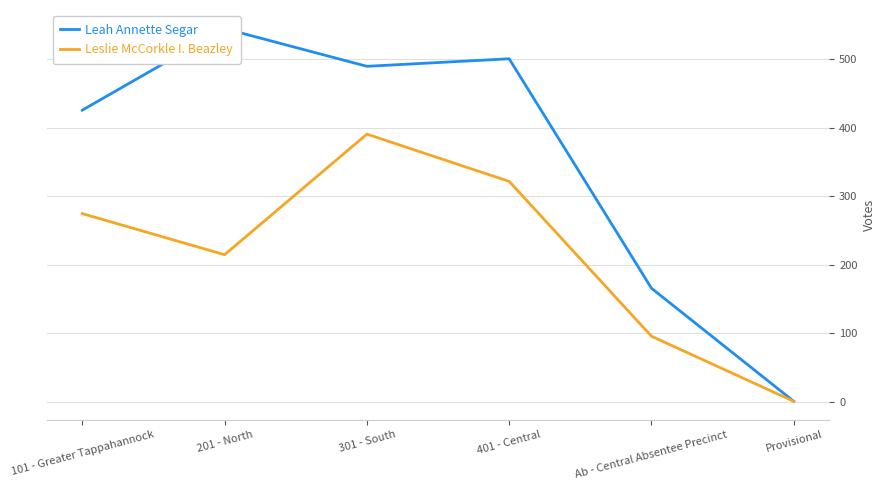

What is the label of the 5th point from the left?

Ab - Central Absentee Precinct